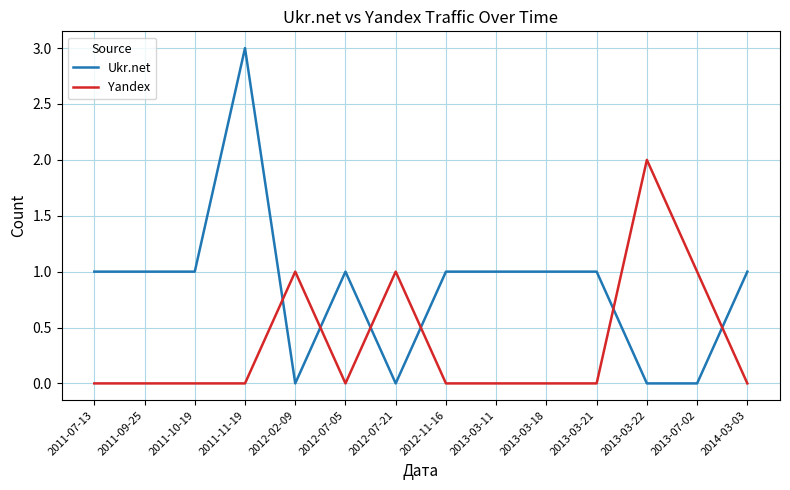

True or false: Yandex and Ukr.net cross at least once.

True